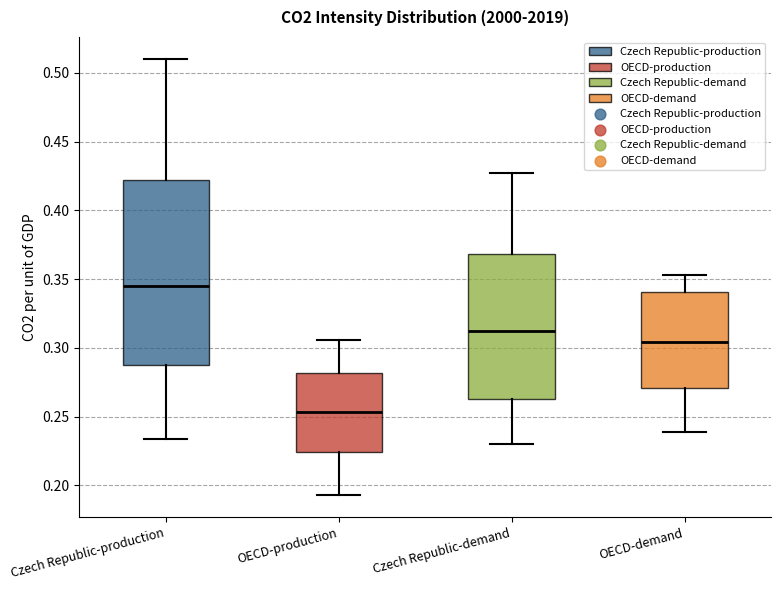

Which box has the lowest median line?

OECD-production